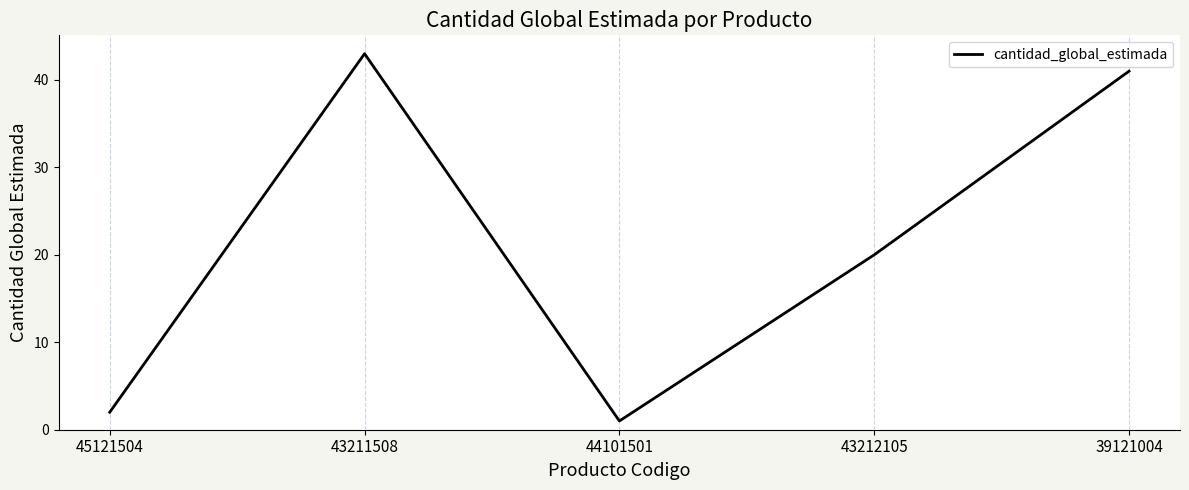

How many distinct data groups are displayed?

1